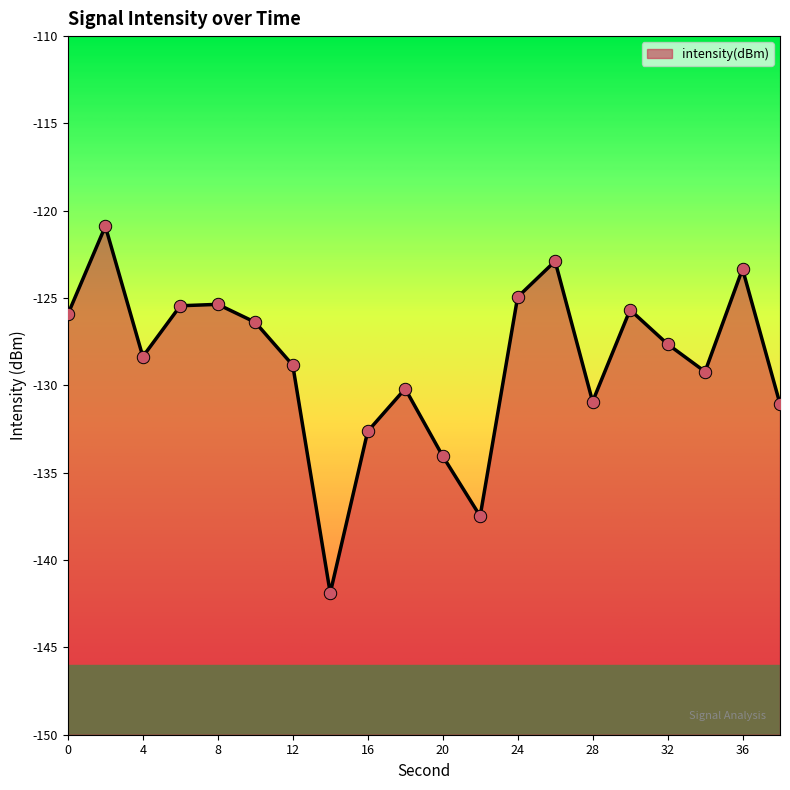

What is the change in value from 4 to 24?

+3.4